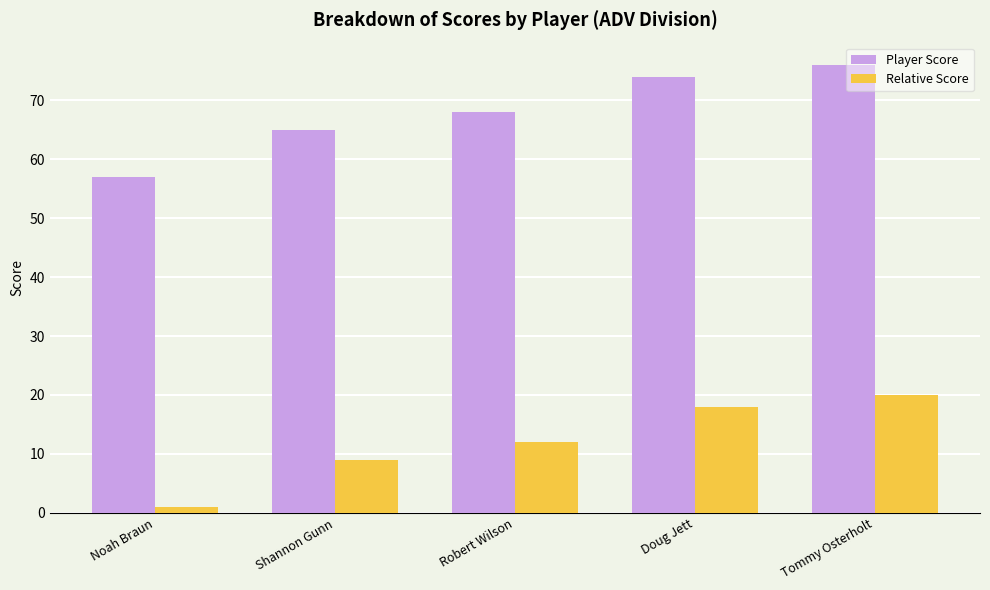

How many bars are there in each group?

2